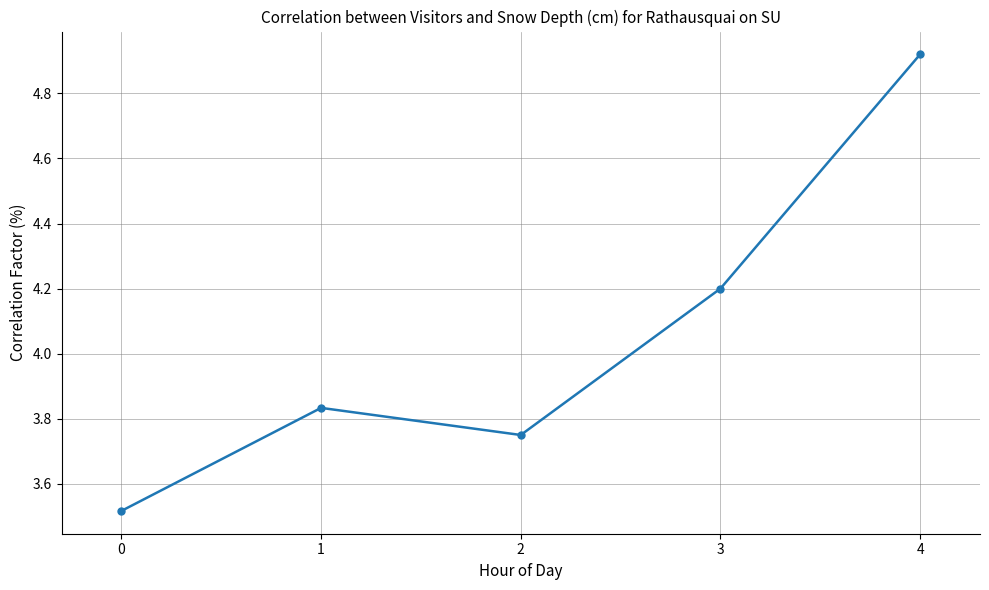

Approximately how many times larger is the value at 2 compared to 3?

0.9